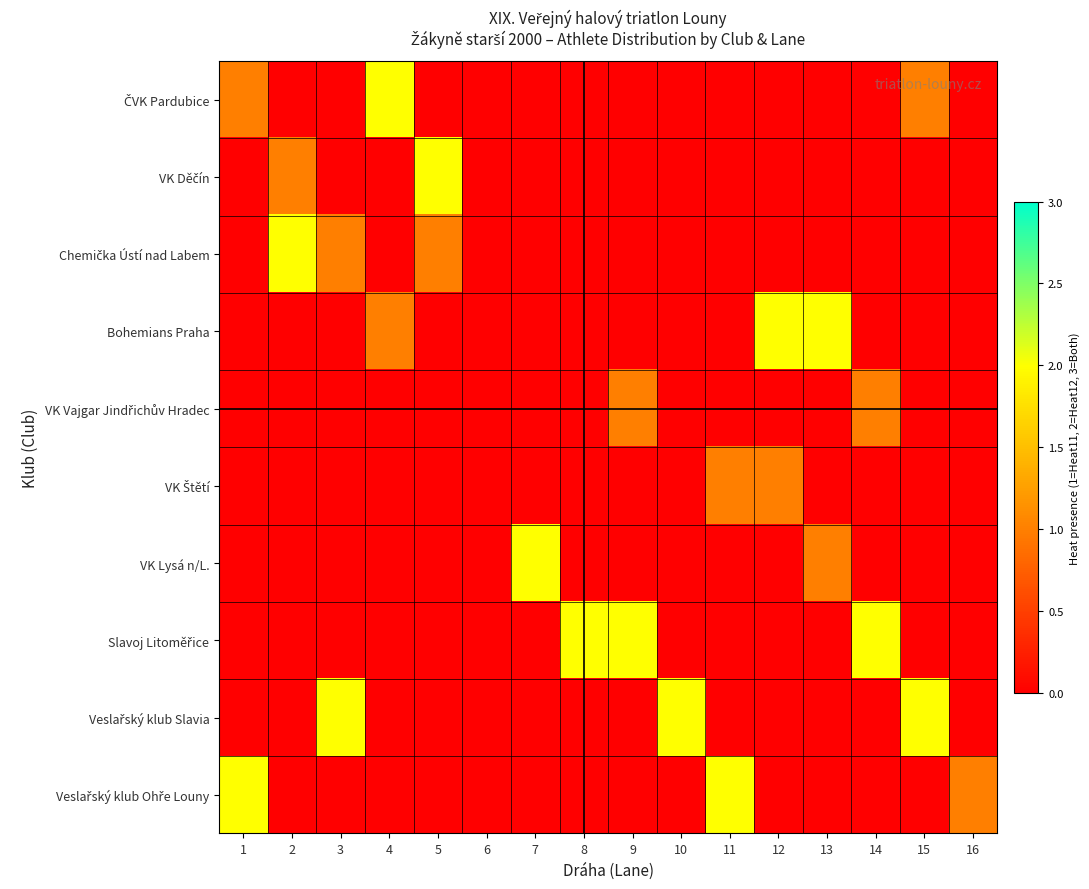

Which category has the lowest value across all series?

2